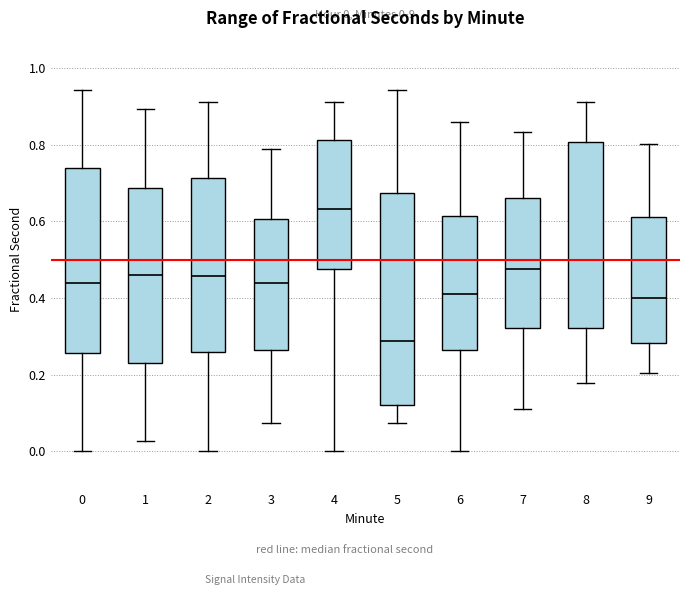

Which box's median line is the lowest?

5